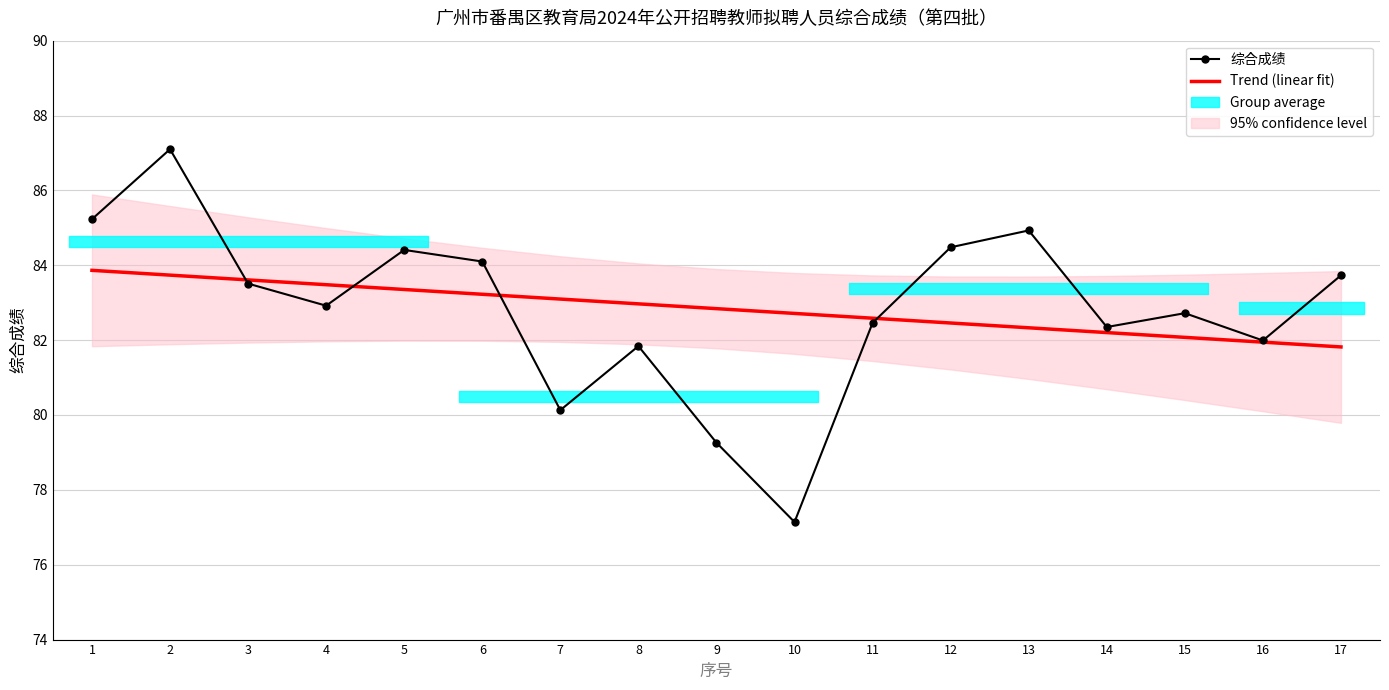

What is the difference between the second highest and second lowest values in the 综合成绩 series?

6.0